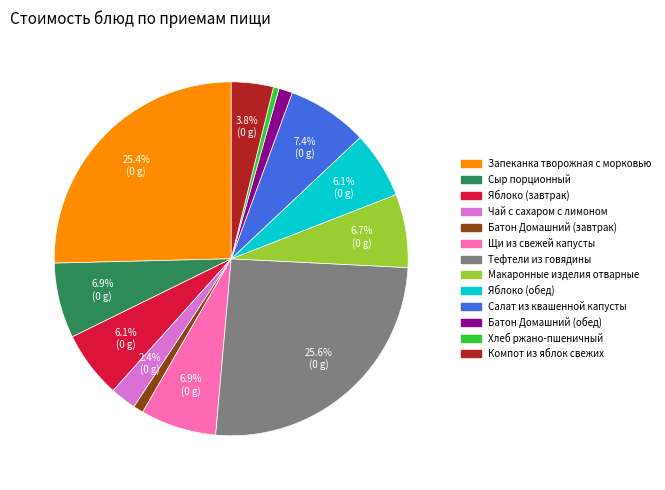

Between Щи из свежей капусты and Чай с сахаром с лимоном, which is larger?

Щи из свежей капусты